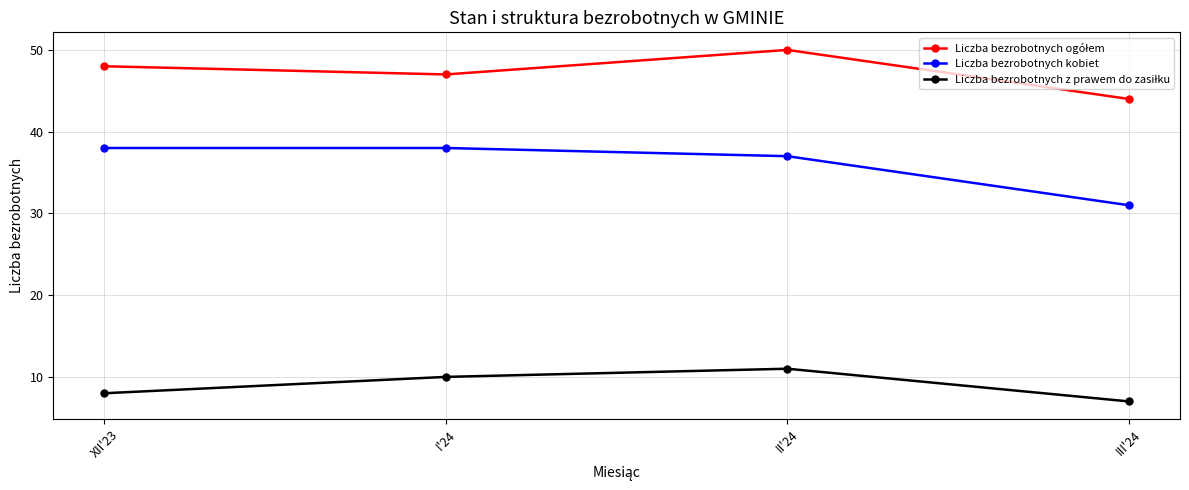

What position from the left is II'24?

3